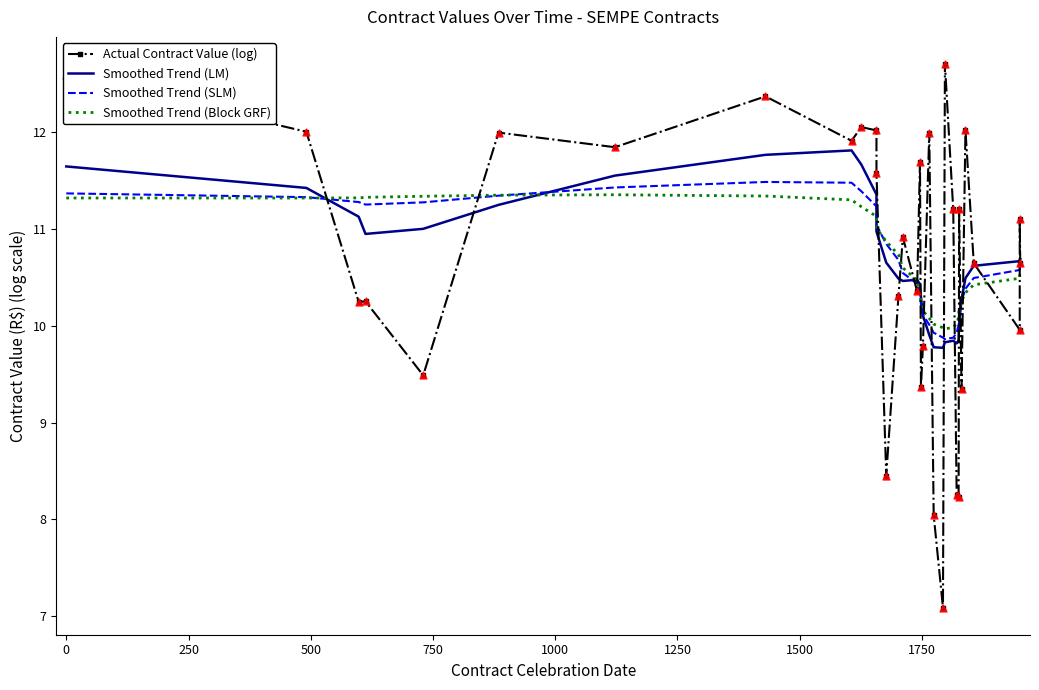

At how many categories does at least one series exceed 7?

33